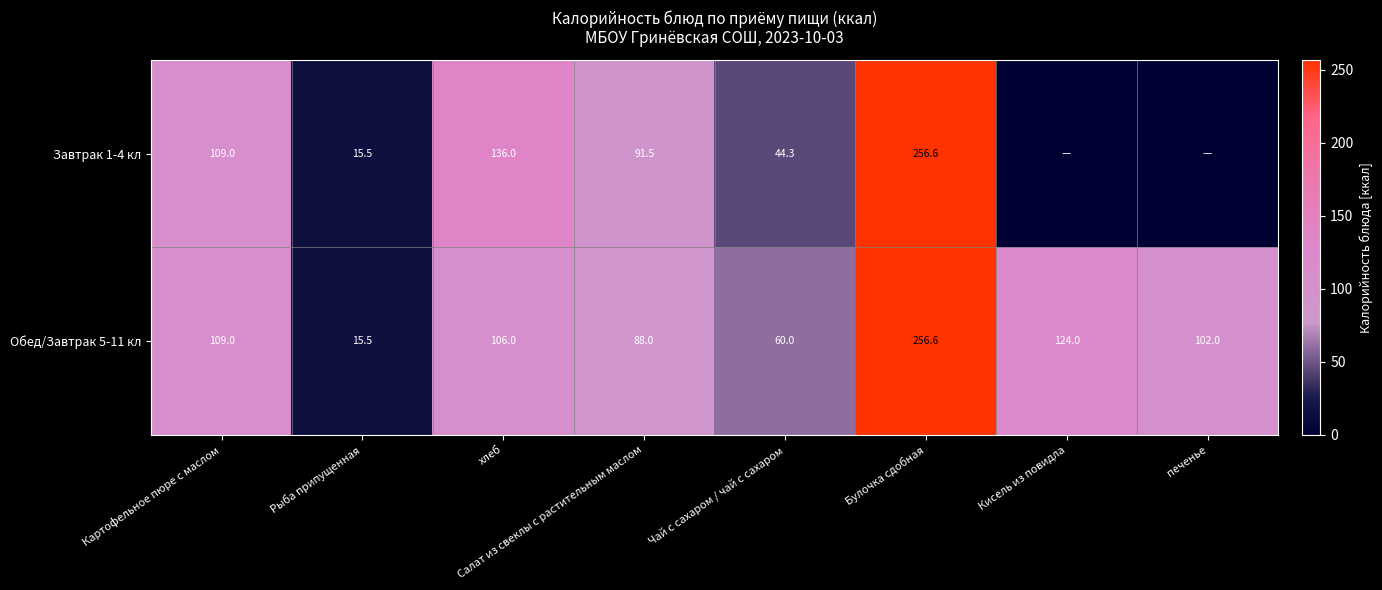

Which series changed the most between хлеб and Булочка сдобная?

Обед/Завтрак 5-11 кл